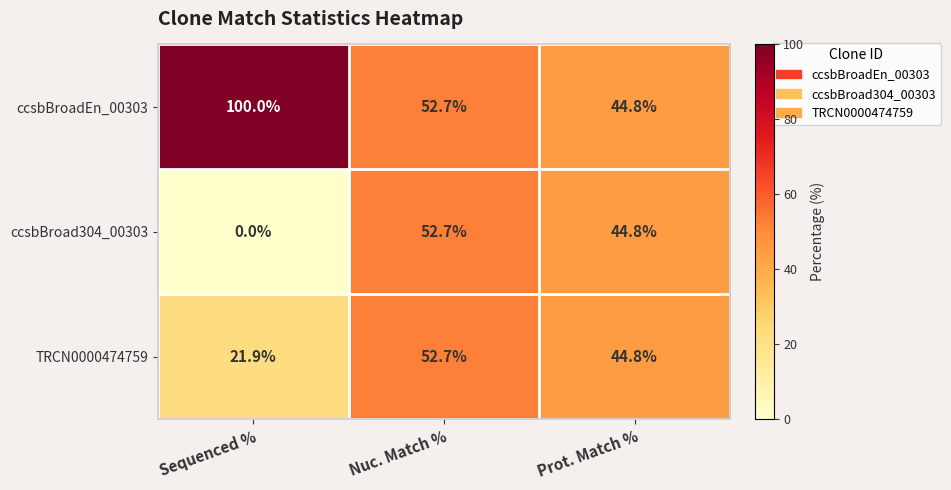

Reading left to right, what are all the values shown in this chart?

ccsbBroadEn_00303: Sequenced %=100.0	Nuc. Match %=52.7	Prot. Match %=44.8
ccsbBroad304_00303: Sequenced %=0.0	Nuc. Match %=52.7	Prot. Match %=44.8
TRCN0000474759: Sequenced %=21.9	Nuc. Match %=52.7	Prot. Match %=44.8